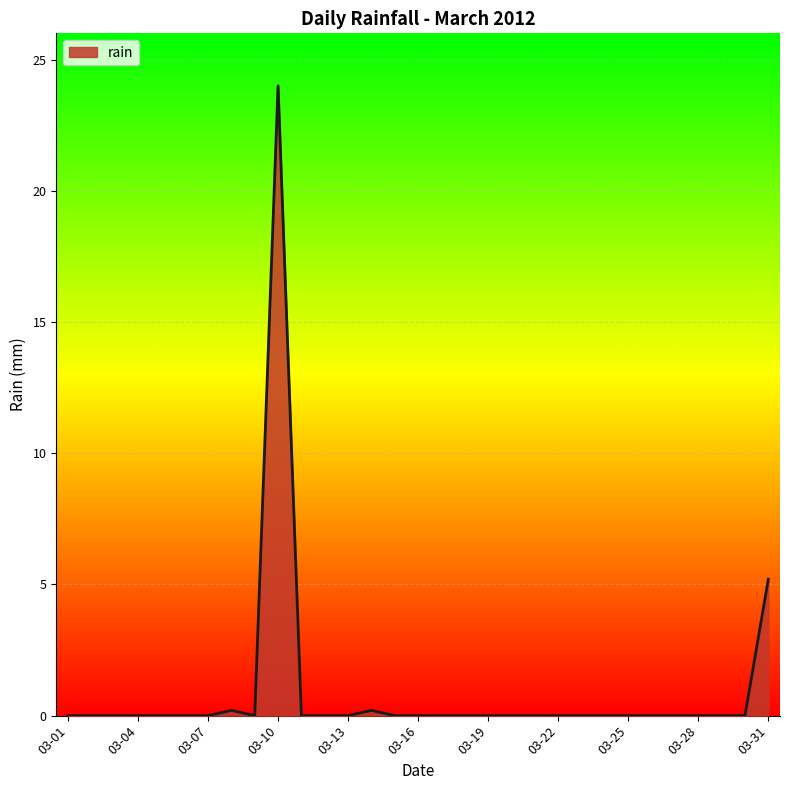

What is the difference between the maximum and minimum values?

24.0